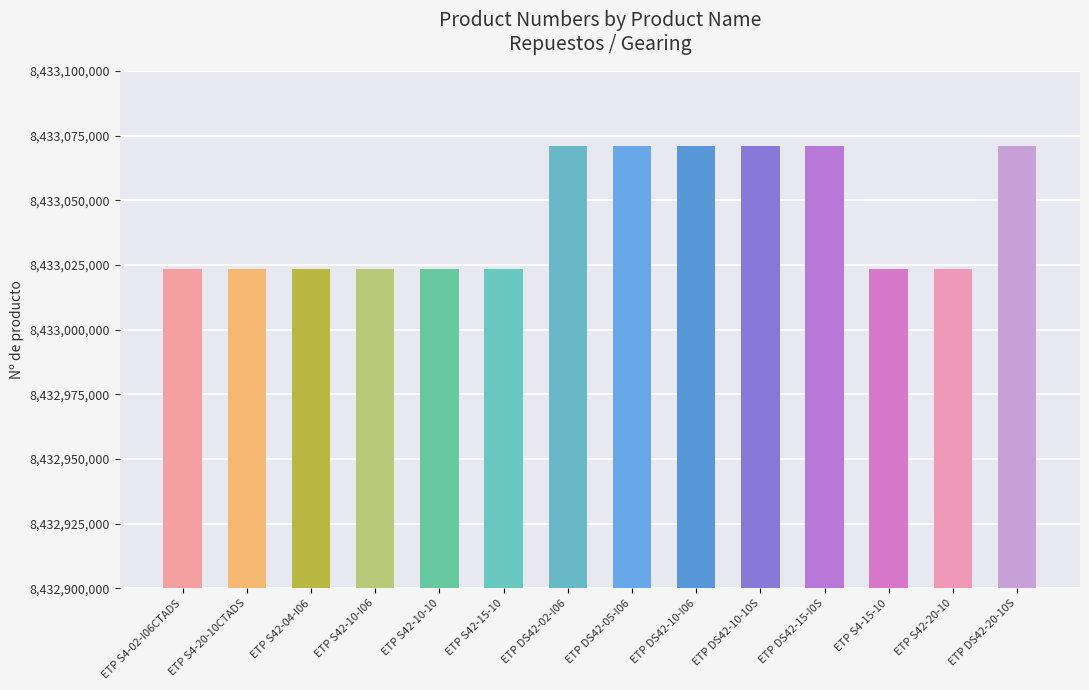

What is the sum of all values?

118062613575